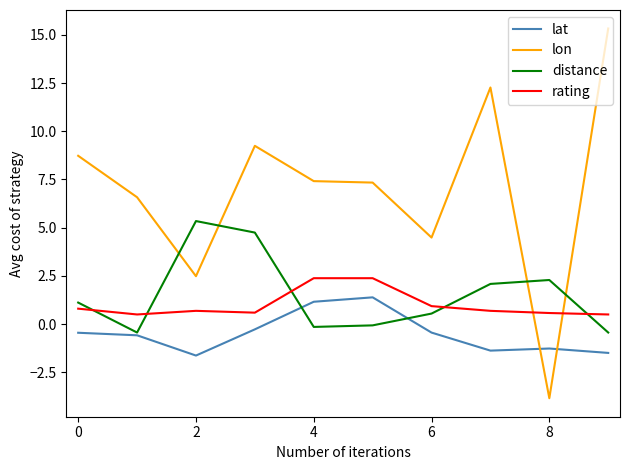

Rank the series by their maximum value, from highest to lowest.

lon, distance, rating, lat